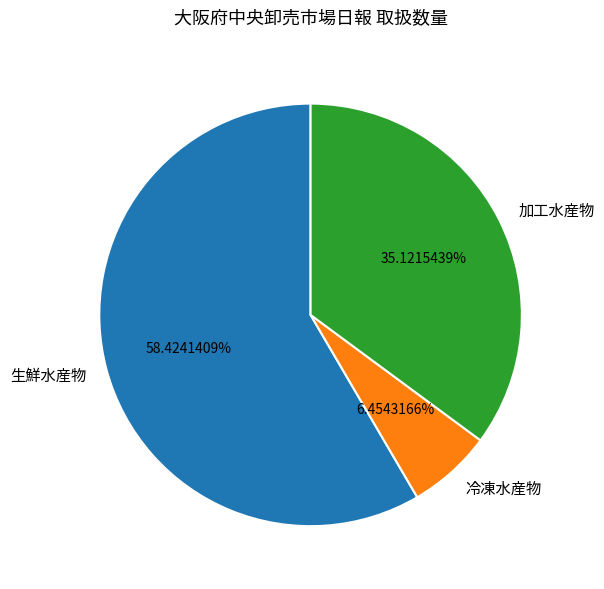

What percentage is the 冷凍水産物 slice, to the nearest percent?

6%